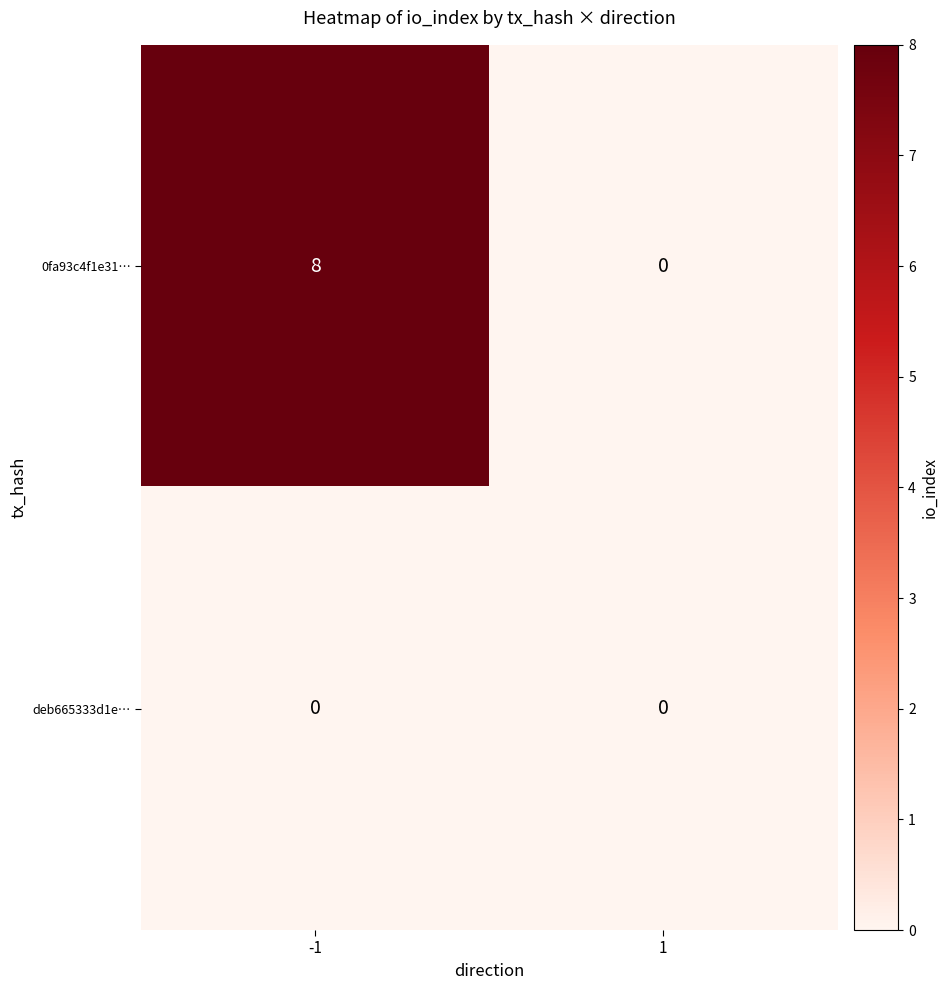

Which series changed the most between -1 and 1?

0fa93c4f1e31…